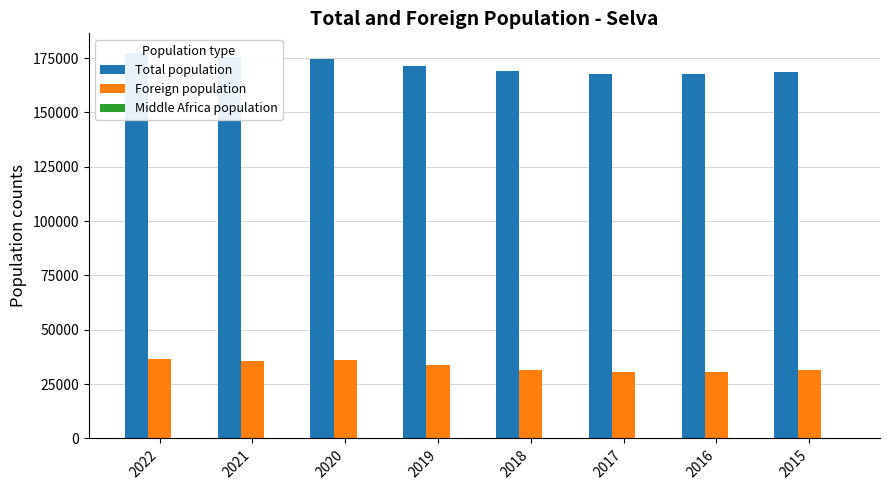

Which category has the highest value across all series?

2022